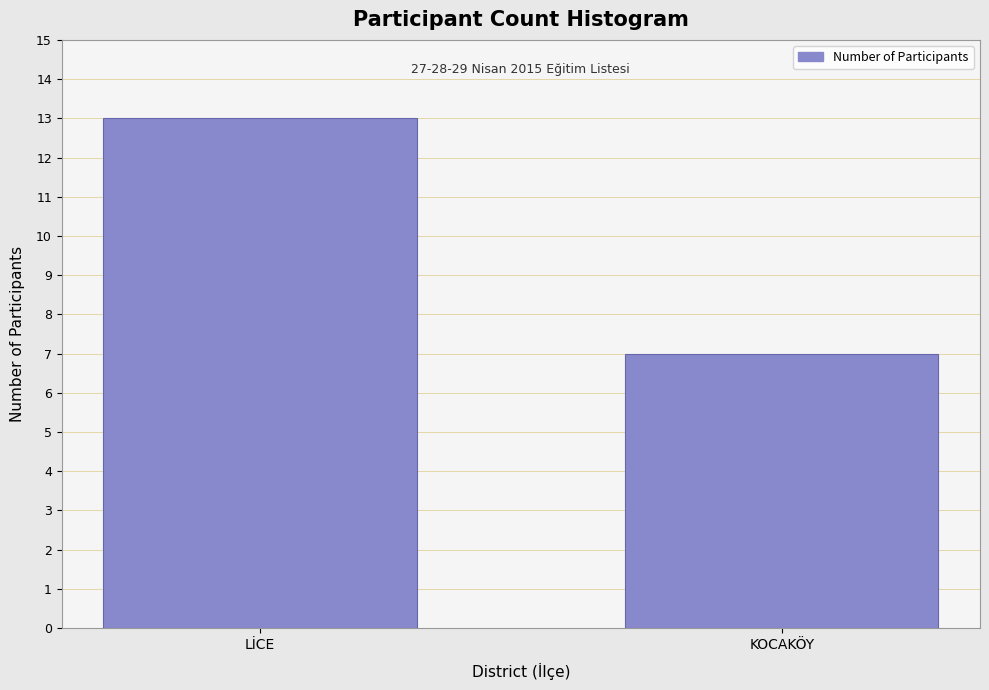

Reading right to left, transcribe all the data shown in this chart.

KOCAKÖY=7	LİCE=13